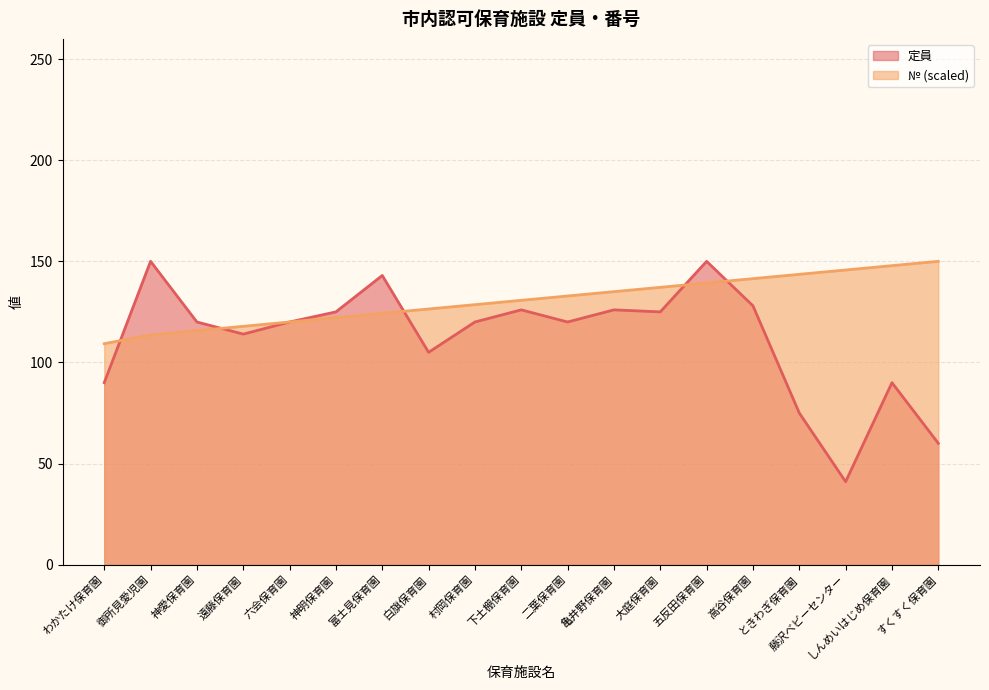

List the series in order of their peak value, highest first.

定員, № (index)